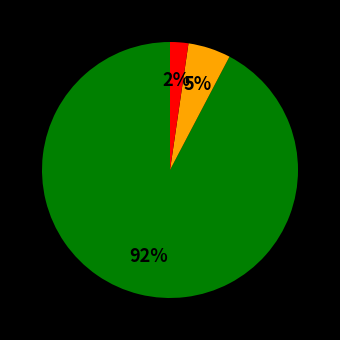

Is there any slice that represents more than half of the pie?

Yes